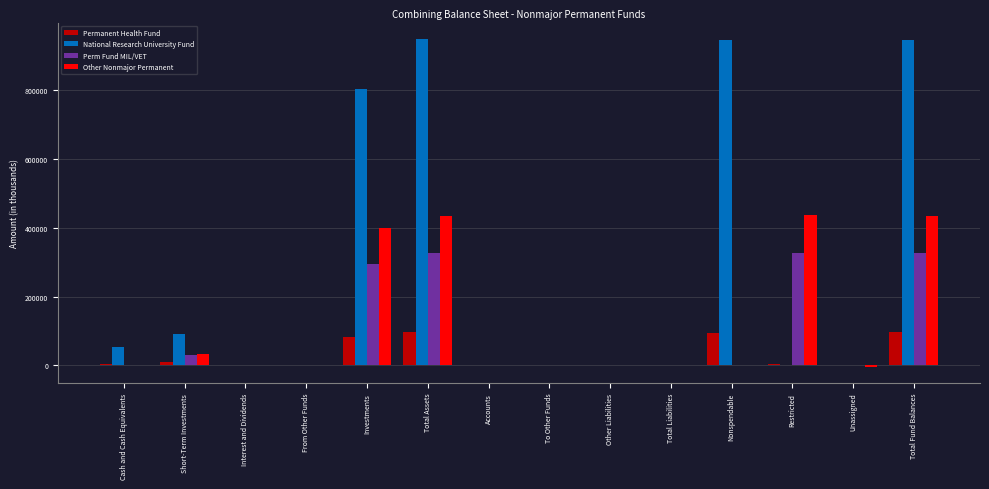

What is the maximum value shown in the chart?

950064